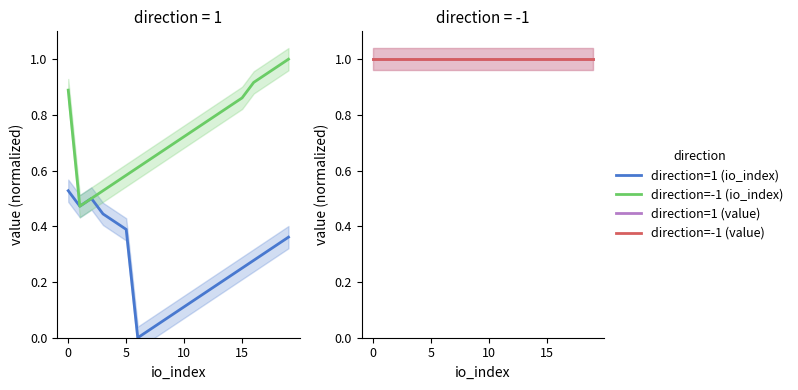

How many interior local valleys does the direction=-1 (io_index) series have?

1